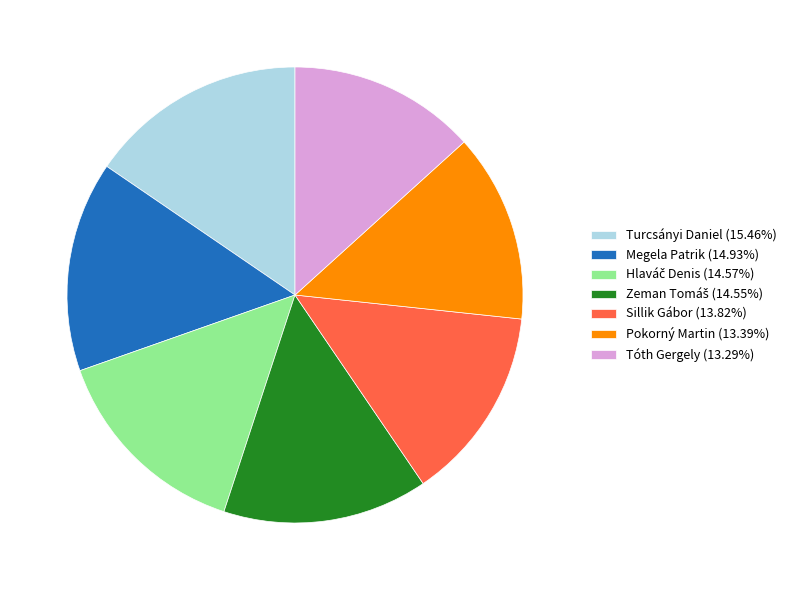

Does Pokorný Martin account for over 50% of the chart?

No